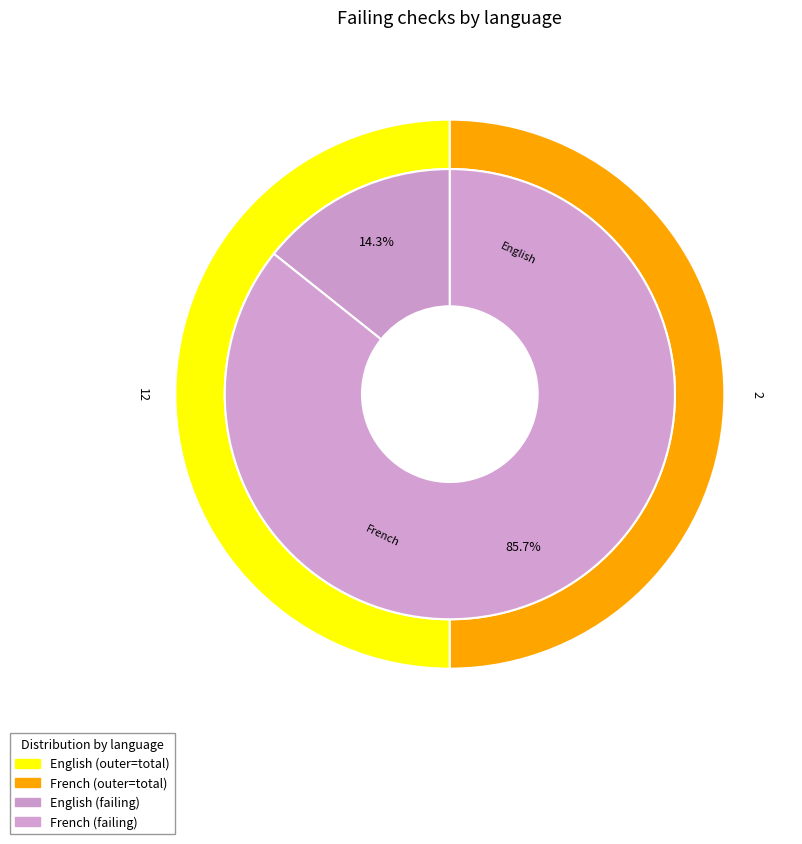

To the nearest percent, what percentage of the pie is English?

14%